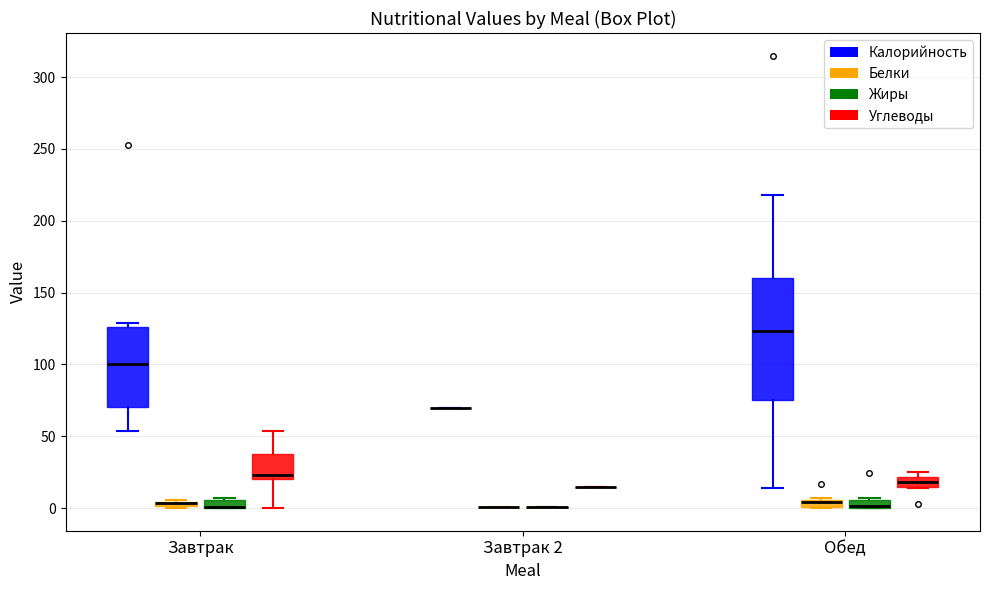

Where is the lower edge of the box for Обед (Углеводы) on the y-axis? The values are not printed on the chart, so give them approximately, as read against the axis.

15